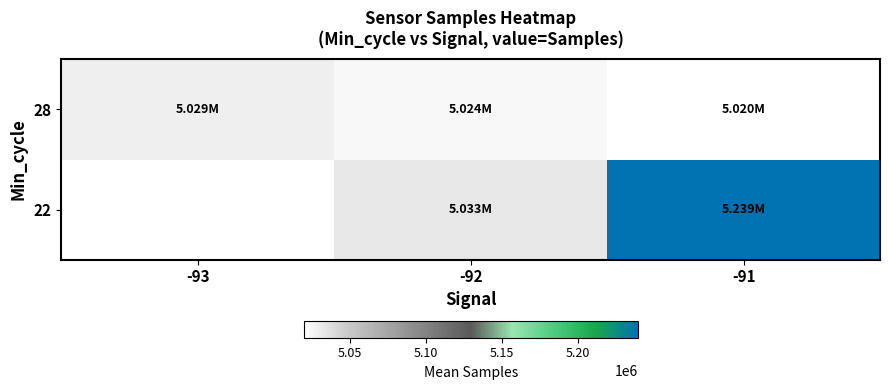

The value of 22 at -92 is 2050038.1. True or false?

False